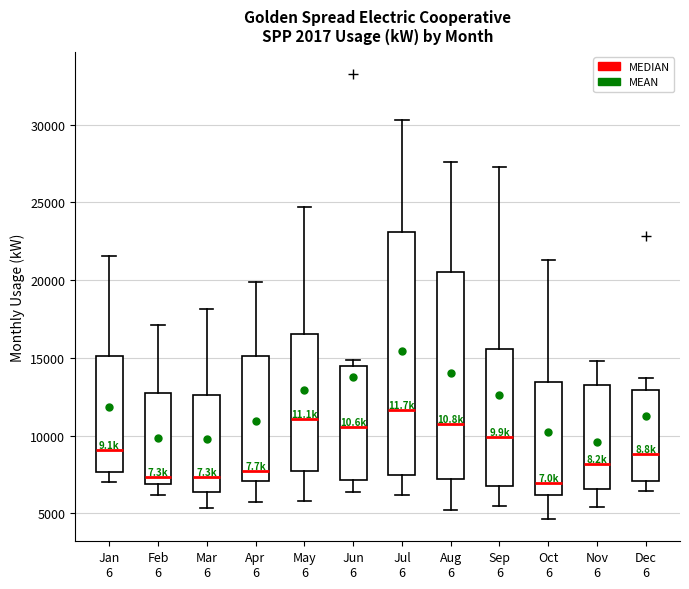

Which box is the tallest, from its lower edge to its upper edge?

Jul 6